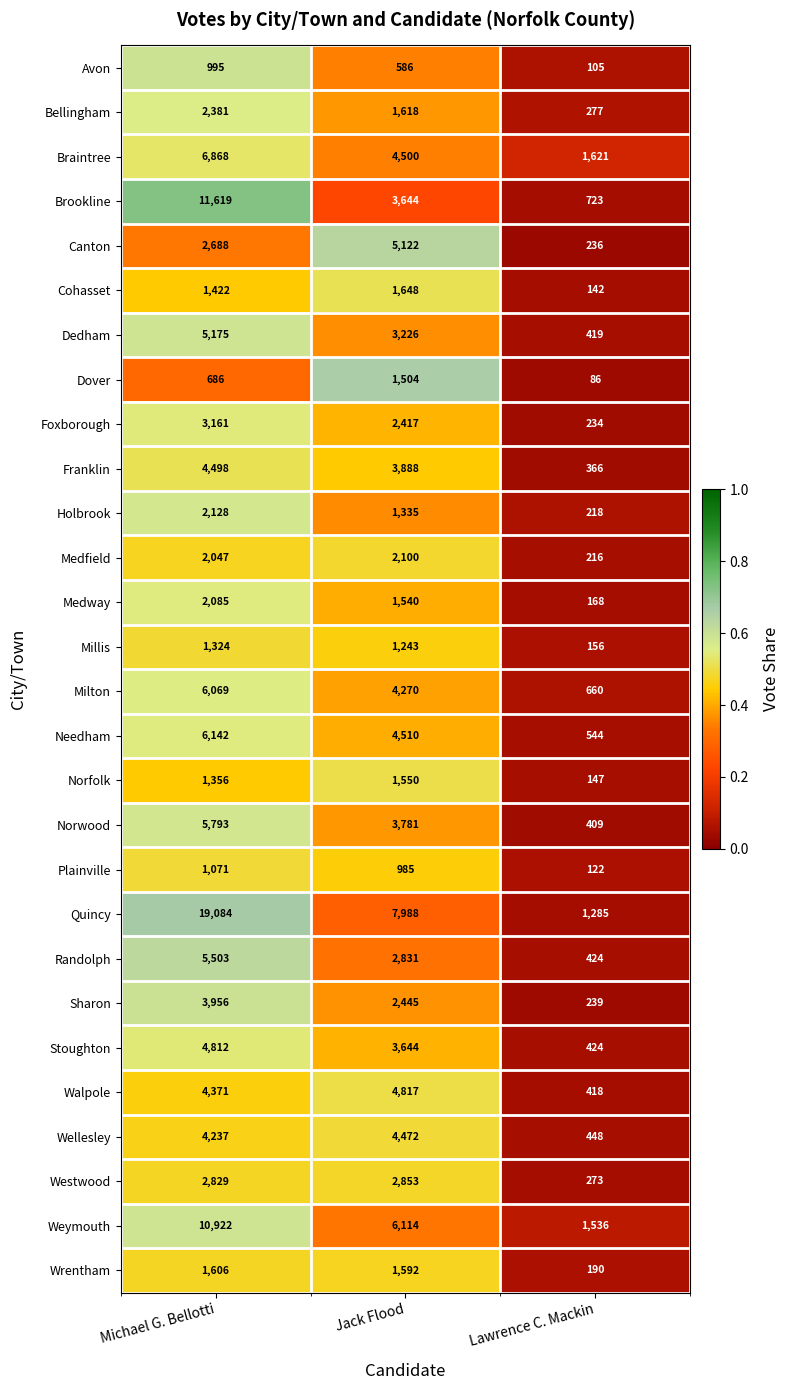

At which category is the sum across all series the highest?

Michael G. Bellotti